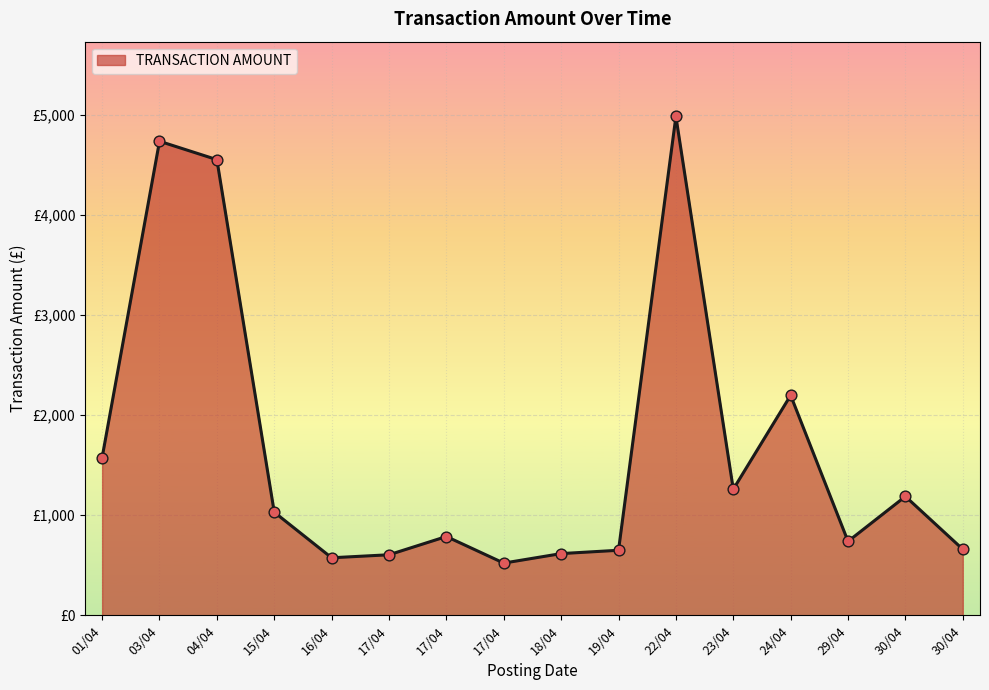

What is the change in value from 17/04 to 17/04?

+182.5